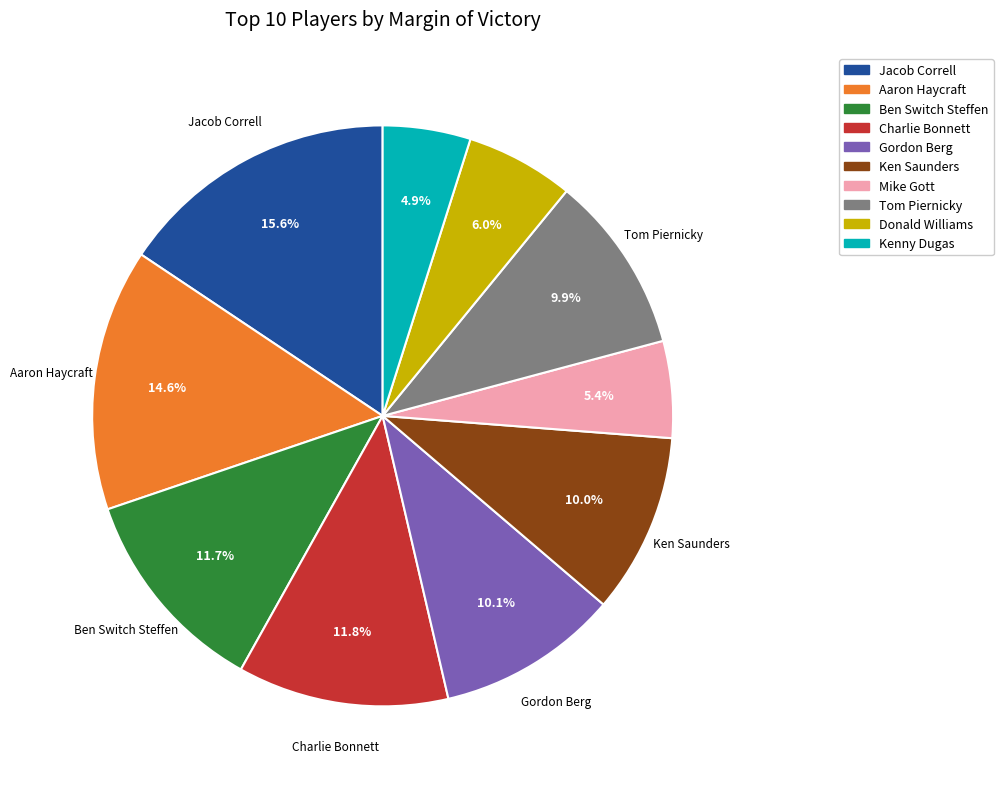

Is there any slice that represents more than half of the pie?

No